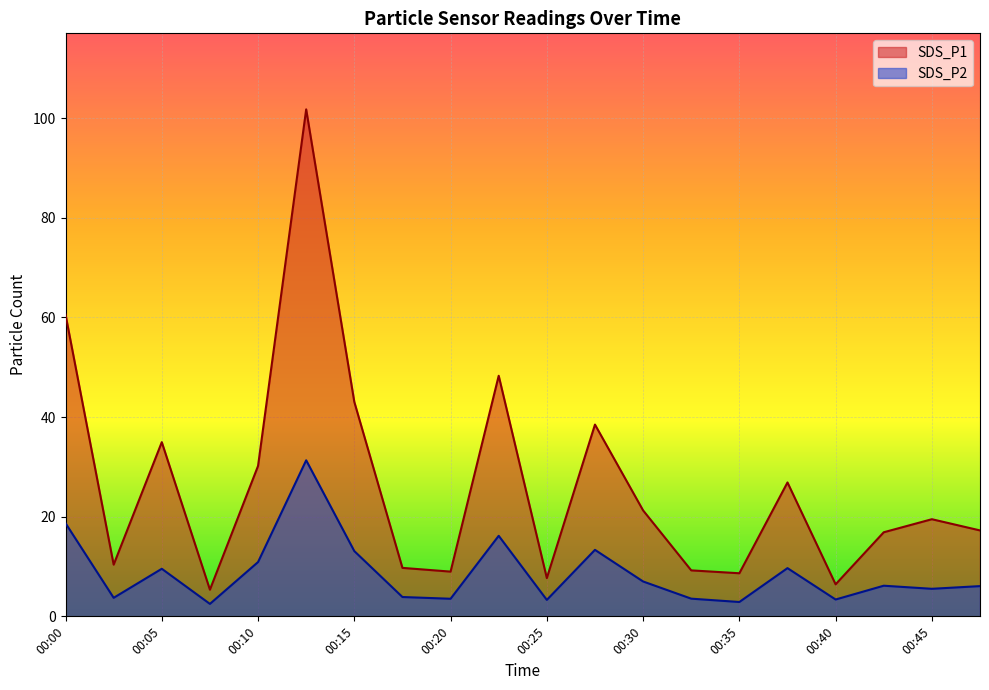

How many data points in SDS_P1 are less than 19?

10